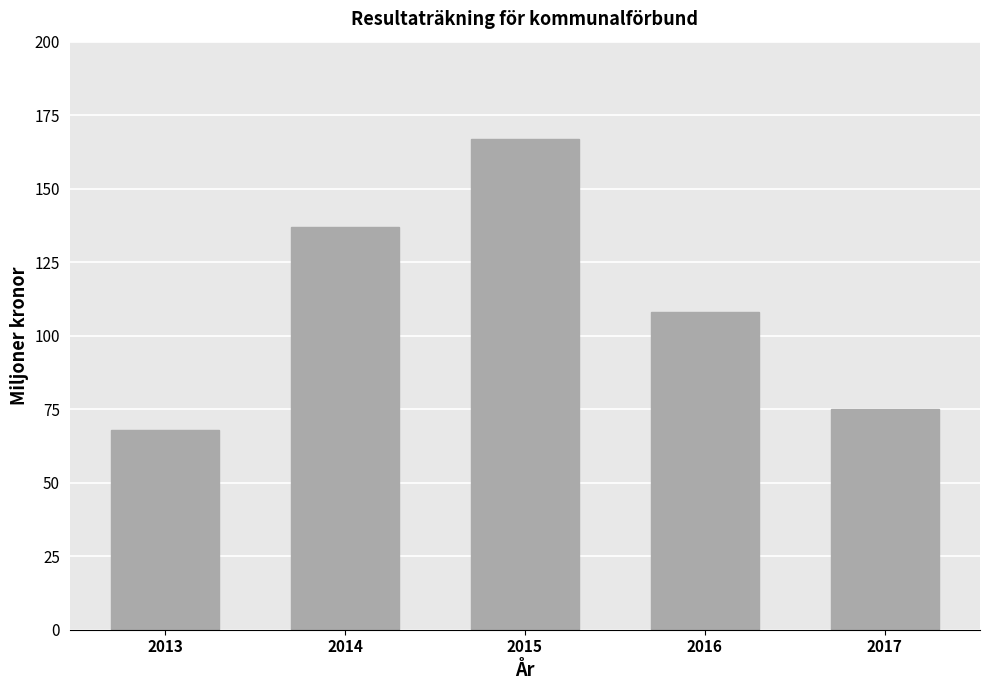

Reading right to left, what are all the values shown in this chart?

75	108	167	137	68